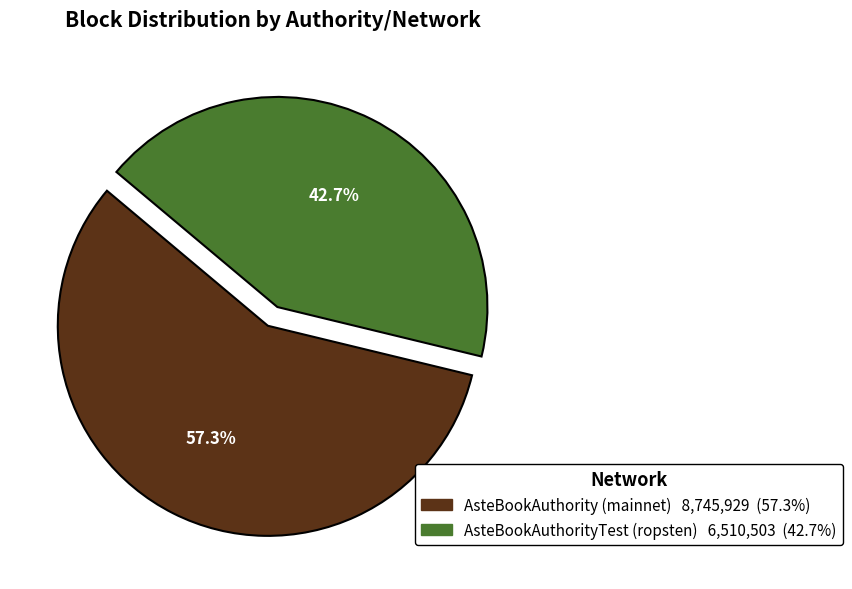

Which slice is the largest?

AsteBookAuthority (mainnet)